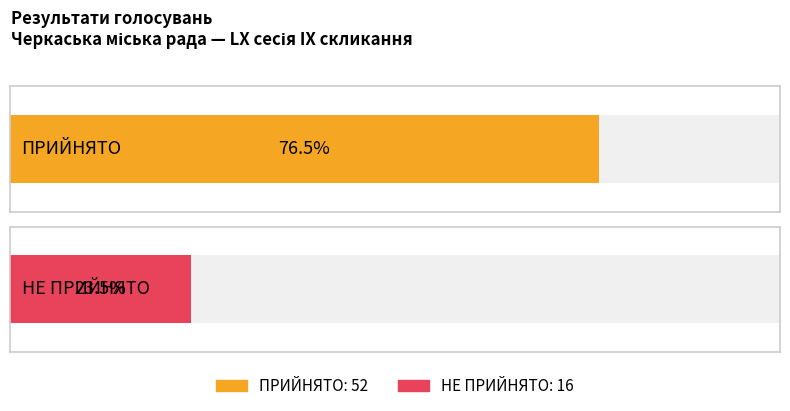

What value does the data have at НЕ ПРИЙНЯТО, to the nearest 5?

15